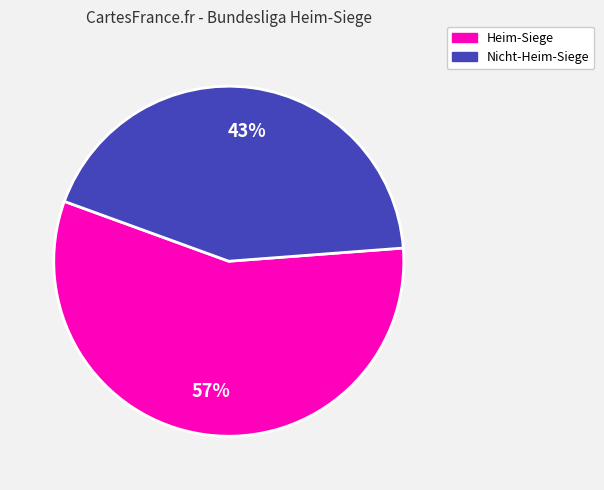

To the nearest percent, what is the average slice percentage?

50%